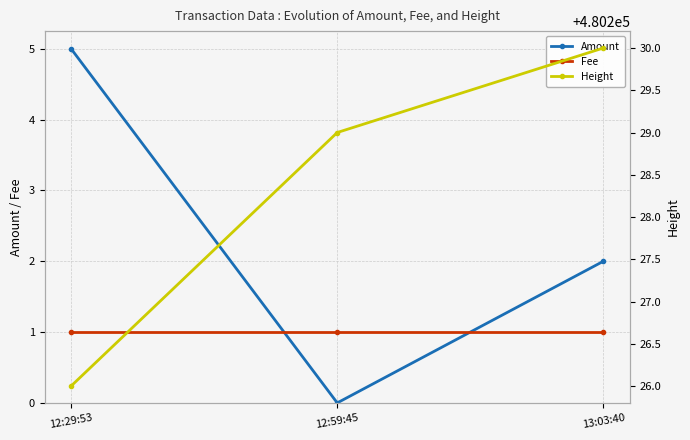

What is the approximate value of Fee at 12:29:53?

1